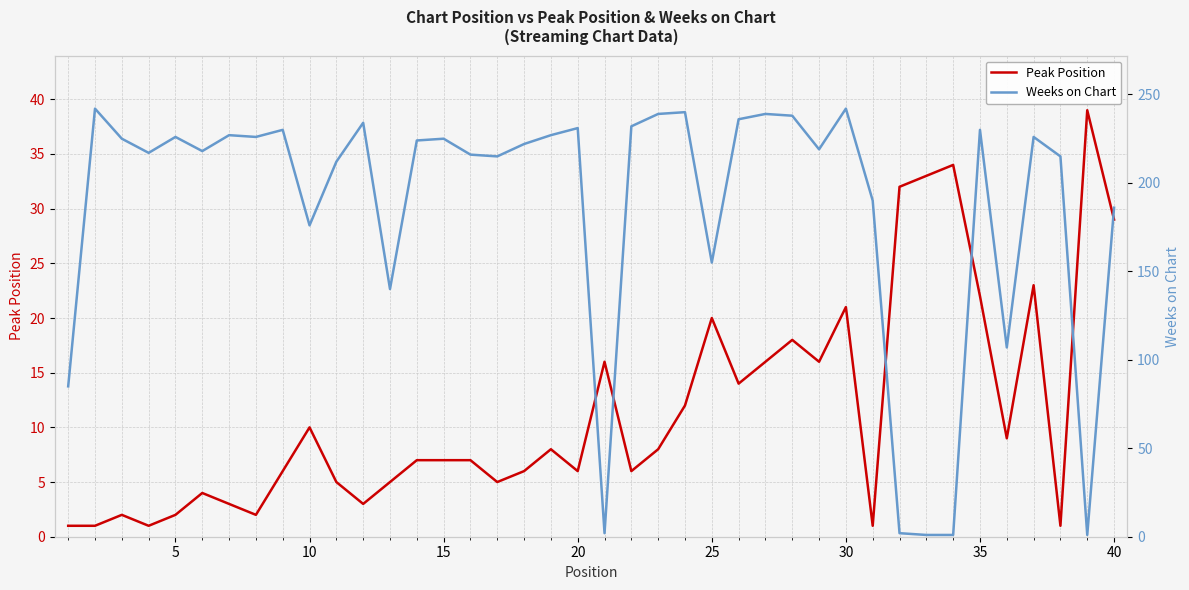

What is the greatest value displayed?

242